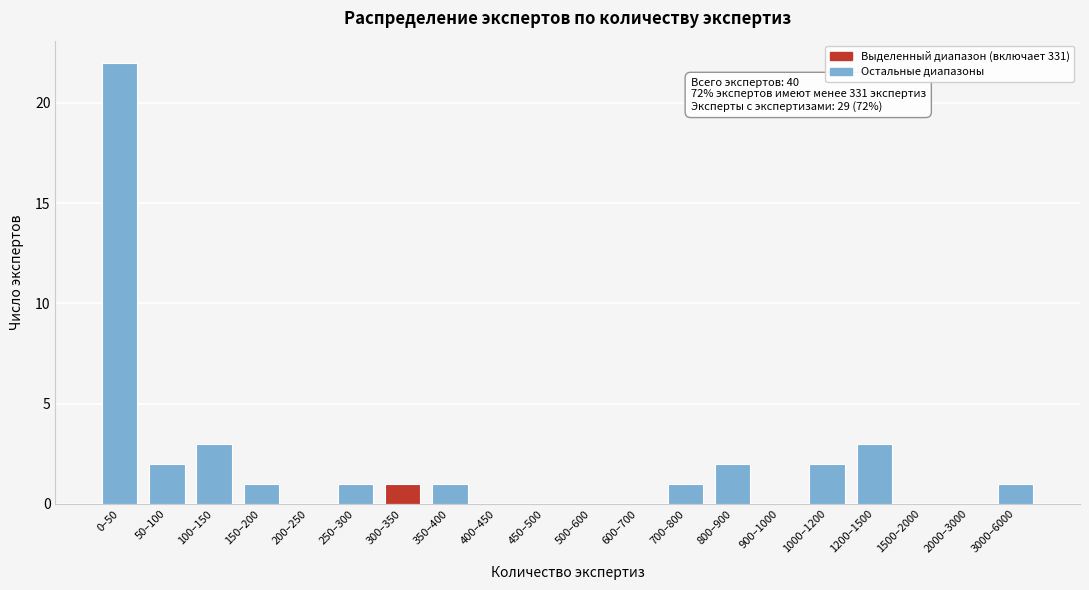

Reading left to right, what are all the values shown in this chart?

0–50=22	50–100=2	100–150=3	150–200=1	200–250=0	250–300=1	300–350=1	350–400=1	400–450=0	450–500=0	500–600=0	600–700=0	700–800=1	800–900=2	900–1000=0	1000–1200=2	1200–1500=3	1500–2000=0	2000–3000=0	3000–6000=1